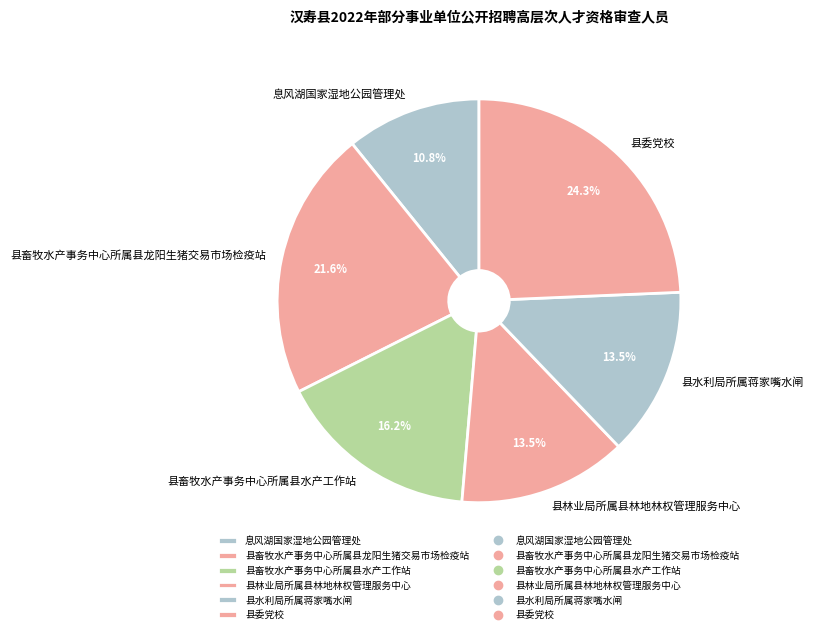

To the nearest percent, what is the difference between the largest and smallest slice percentages?

14%